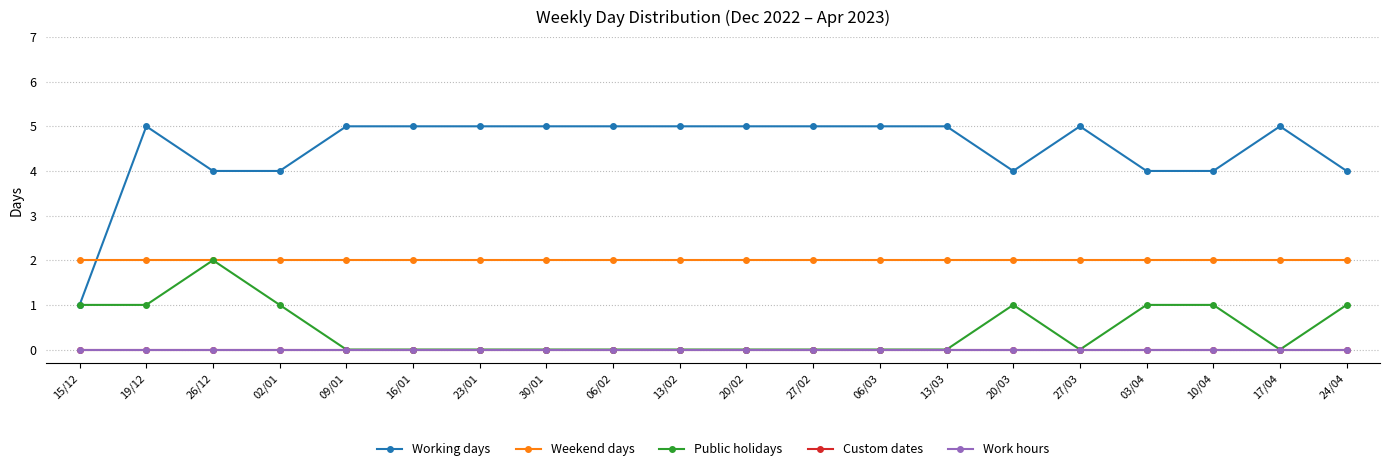

True or false: Work hours and Working days cross at least once.

False